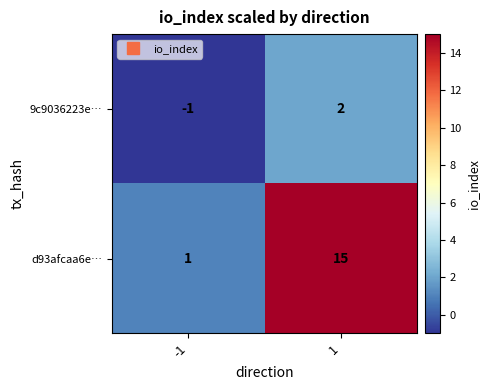

How many categories are shown in the chart?

2